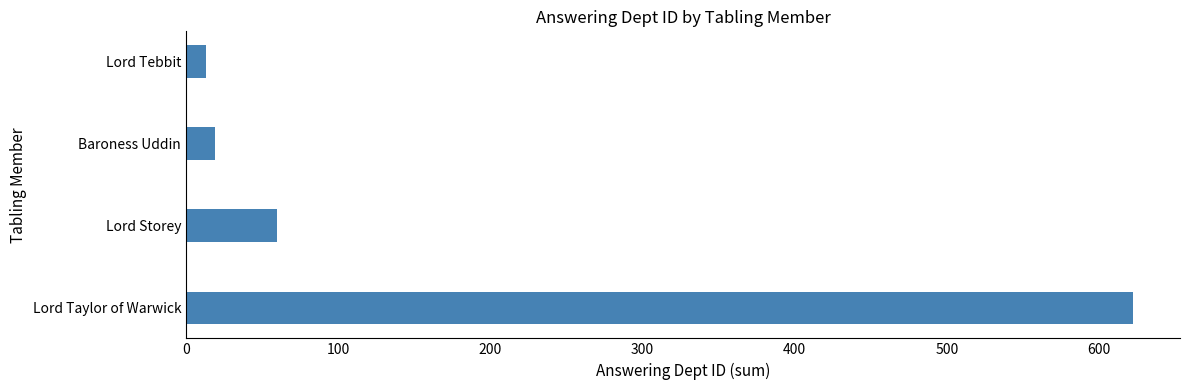

What is the difference between the maximum and minimum values?

609